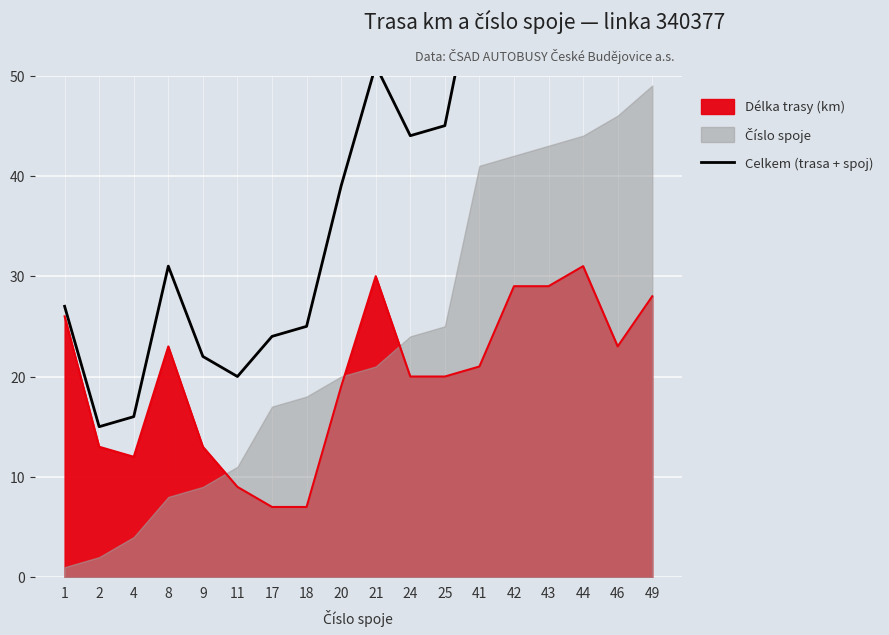

The value of Délka trasy (km) at 9 is 13. True or false?

True